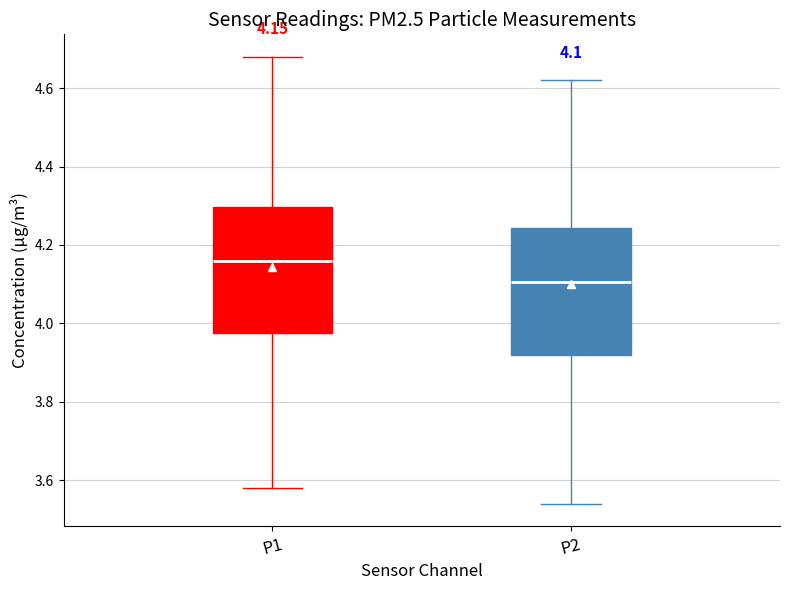

Which box has the lowest median line?

P2